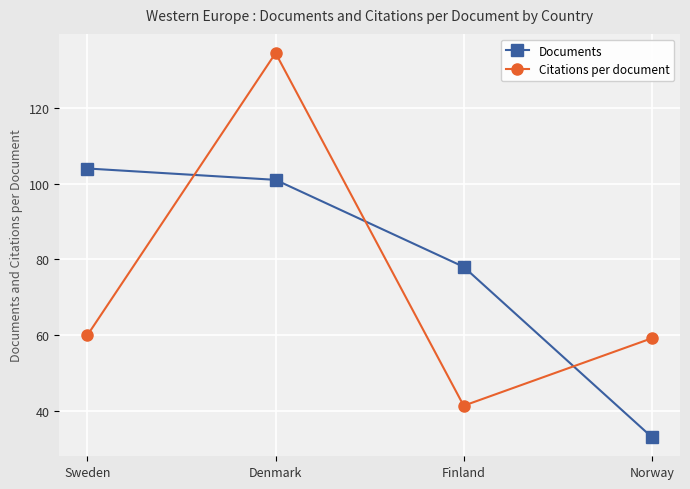

True or false: Documents and Citations per document cross at least once.

True